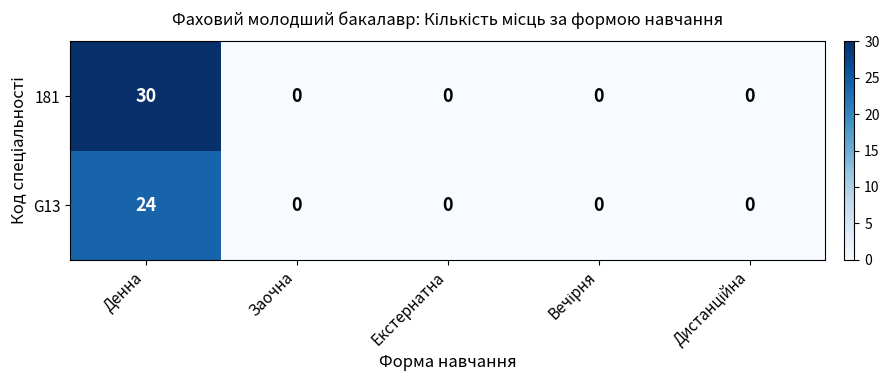

At which category is the sum across all series the highest?

Денна